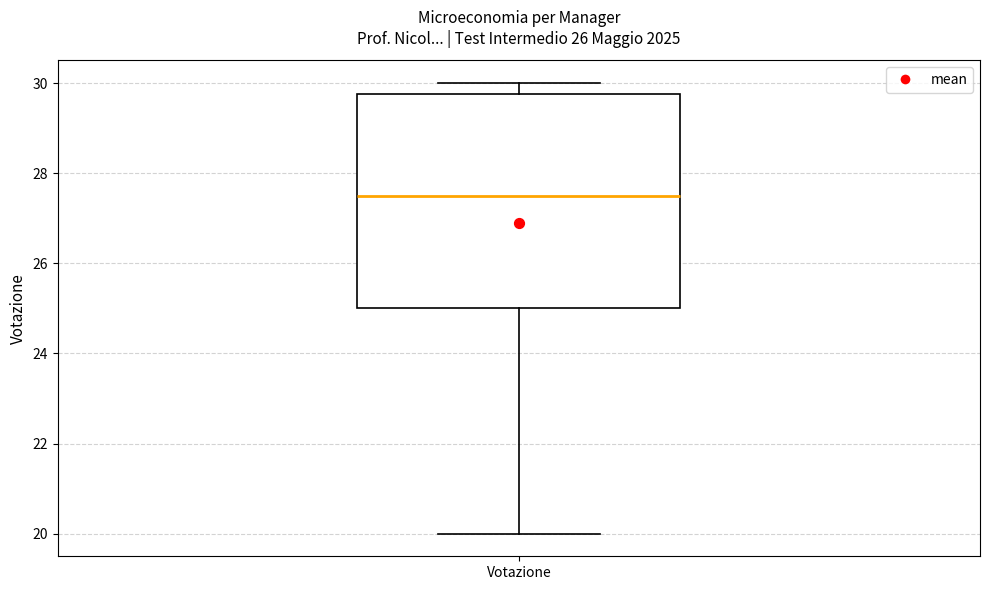

Where is the upper edge of the box for Votazione on the y-axis? The values are not printed on the chart, so give them approximately, as read against the axis.

29.8